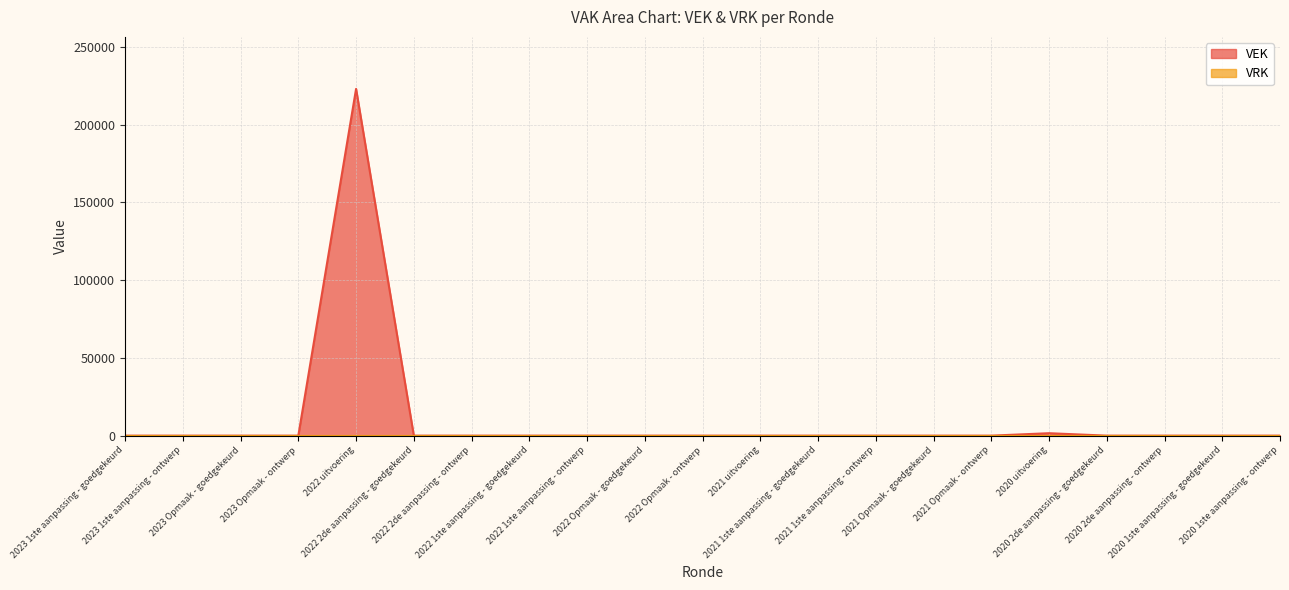

Is it true that the value at 2020 1ste aanpassing - ontwerp is 0?

True